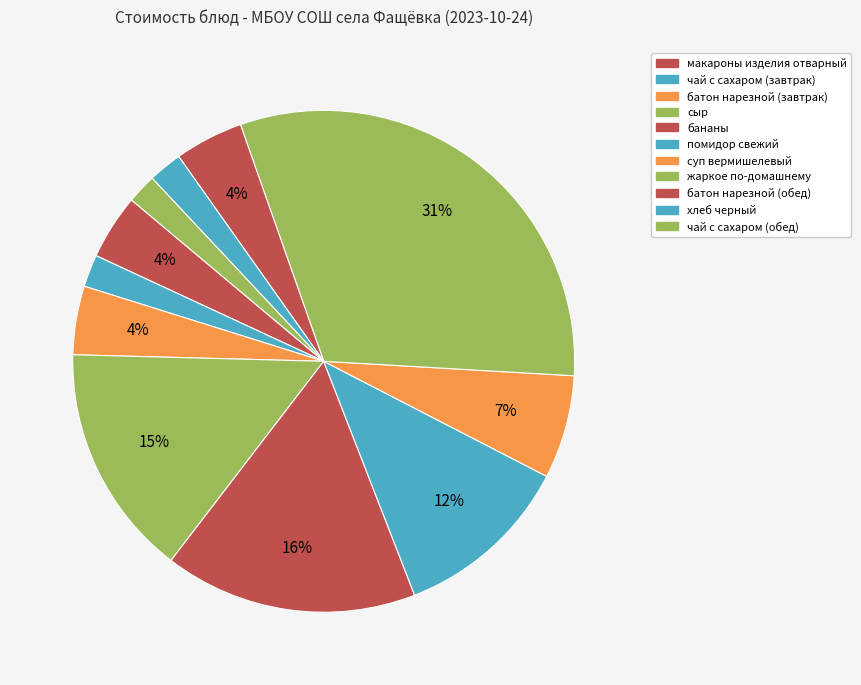

How many segments does this pie chart have?

11